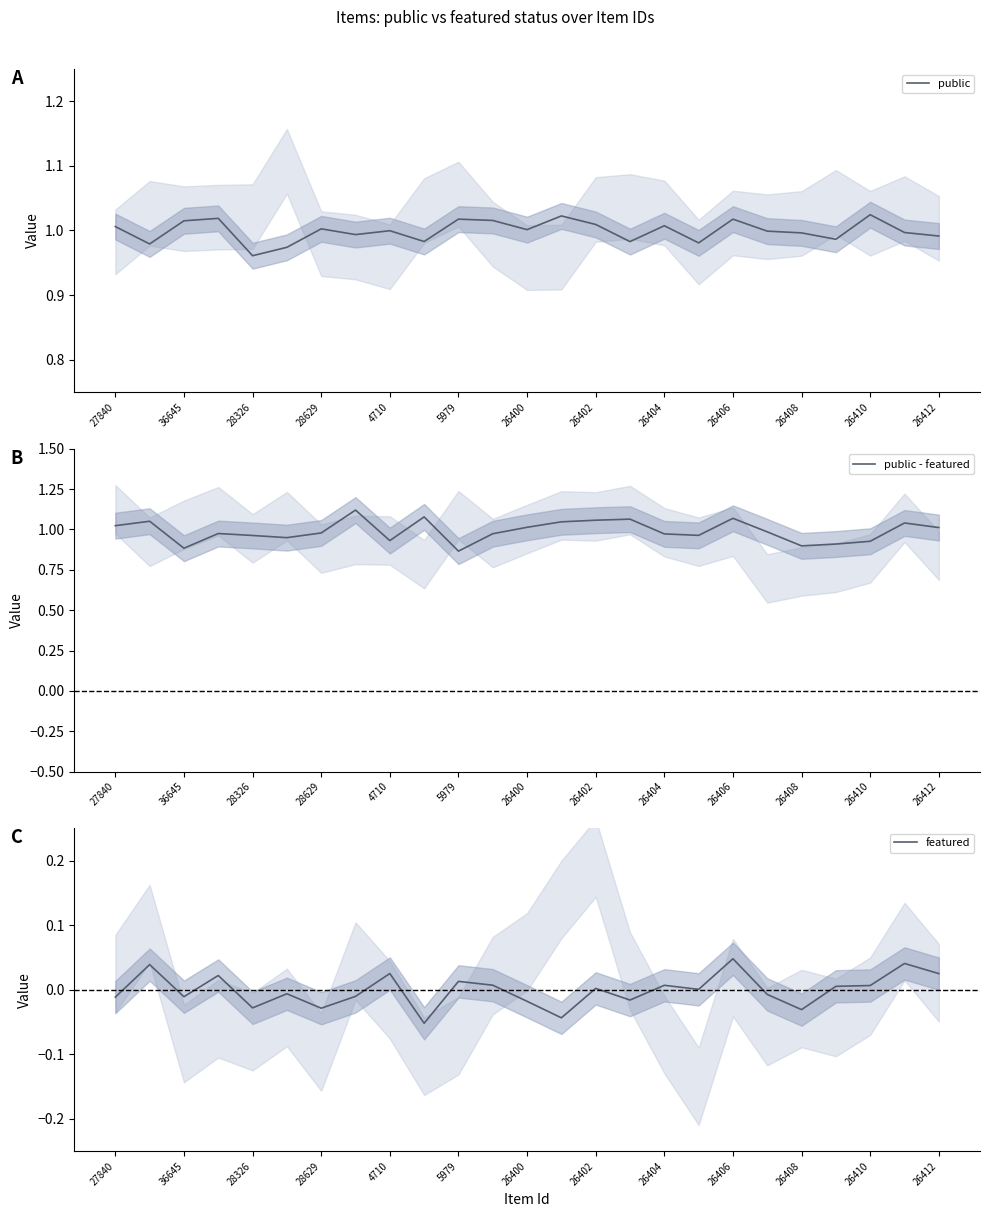

At which label does public reach its minimum?

28326